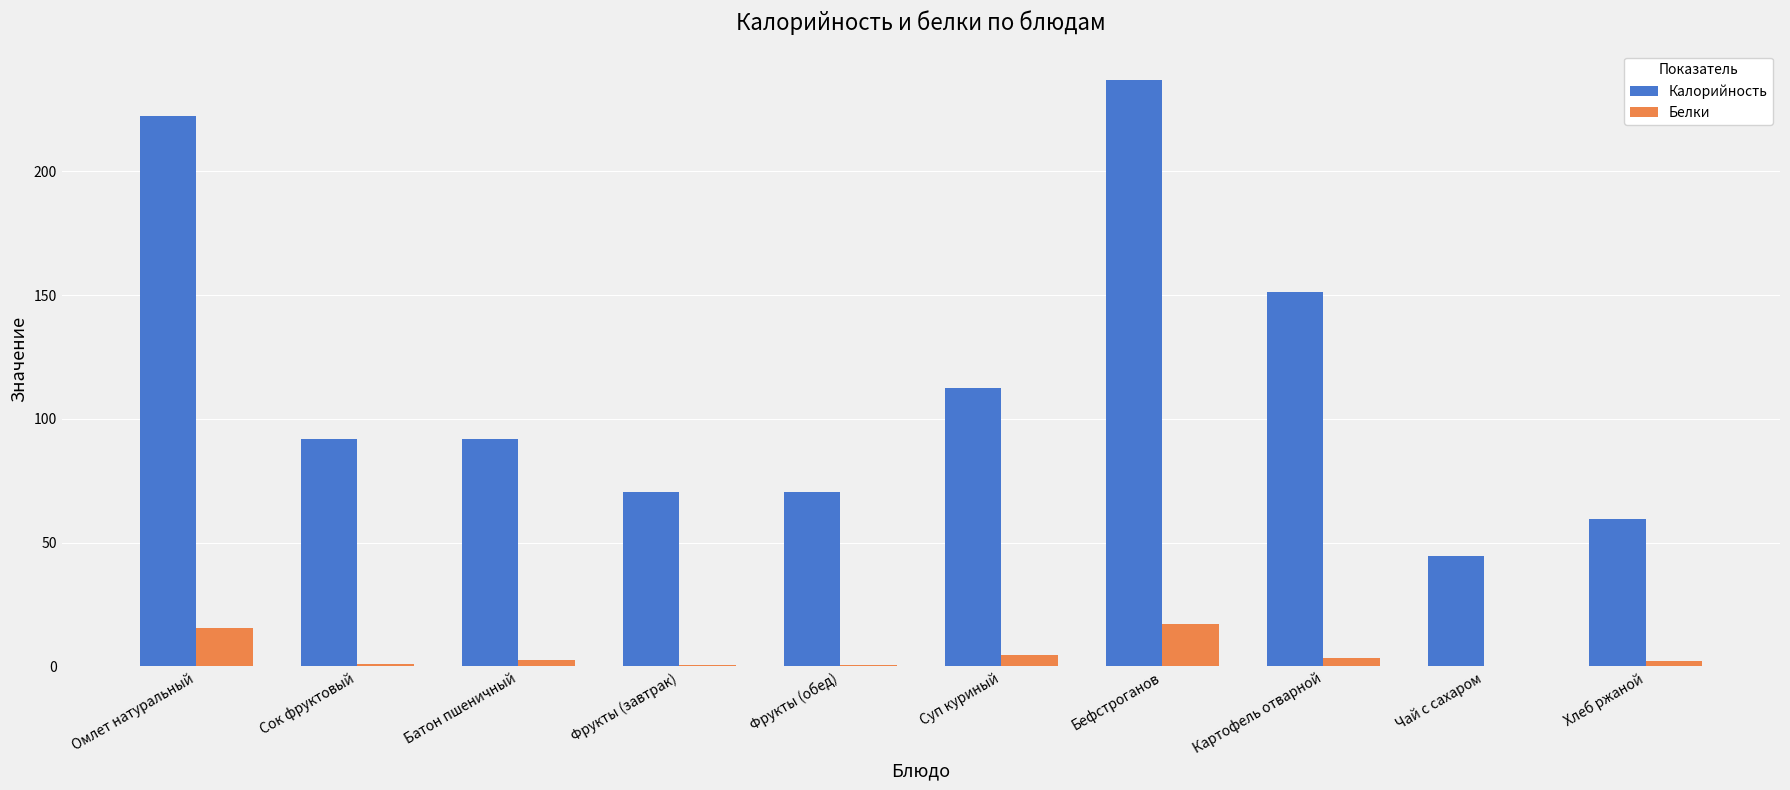

Is it true that Калорийность equals 91.7 at Батон пшеничный?

True